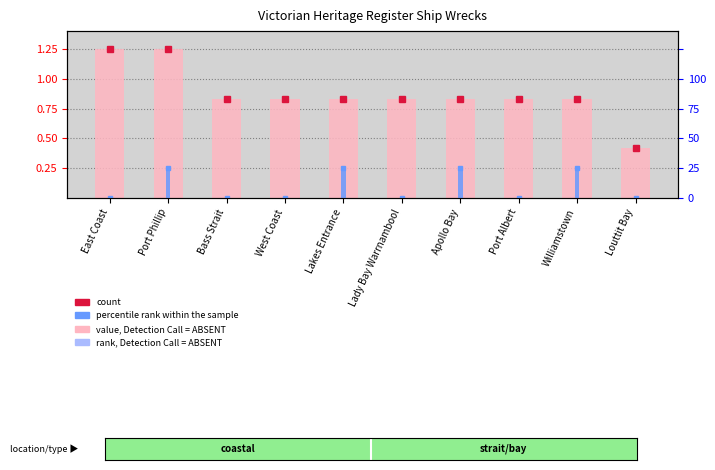

The value, Detection Call = ABSENT series shows 0.8 at Bass Strait. True or false?

True